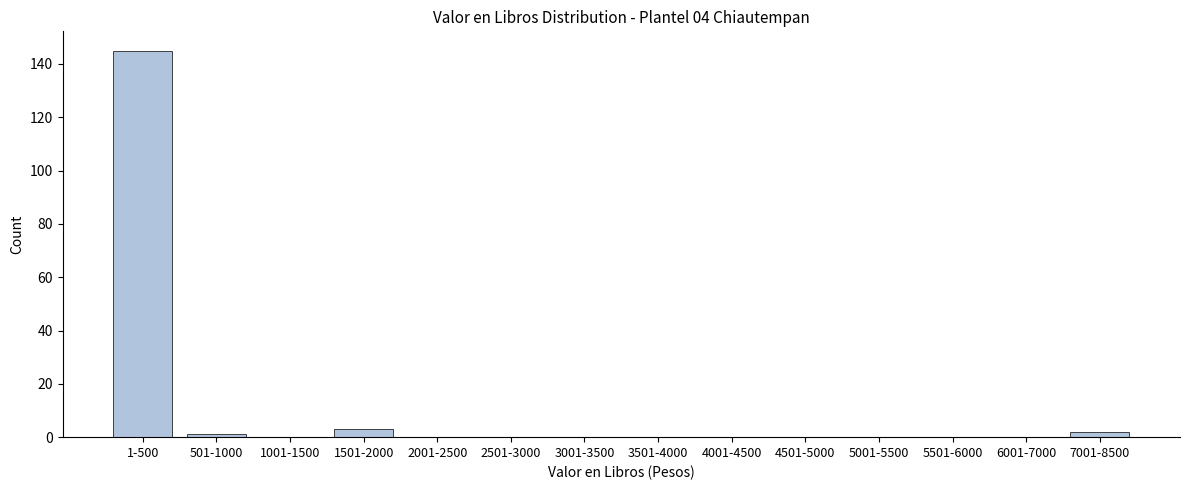

Reading left to right, extract all data points from this chart.

1-500=145	501-1000=1	1001-1500=0	1501-2000=3	2001-2500=0	2501-3000=0	3001-3500=0	3501-4000=0	4001-4500=0	4501-5000=0	5001-5500=0	5501-6000=0	6001-7000=0	7001-8500=2